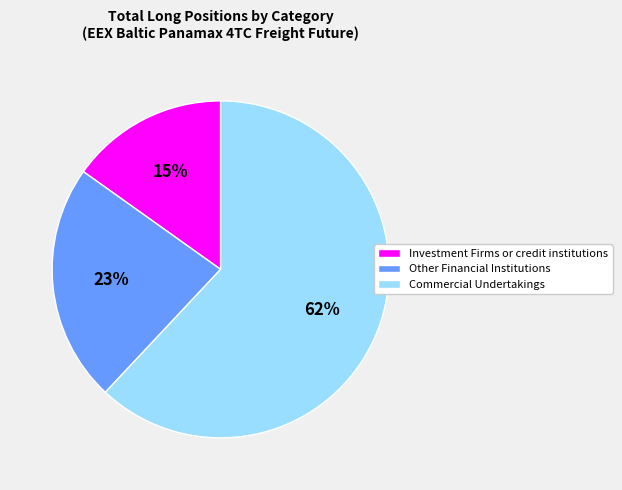

What percentage is the Other Financial Institutions slice, to the nearest percent?

23%